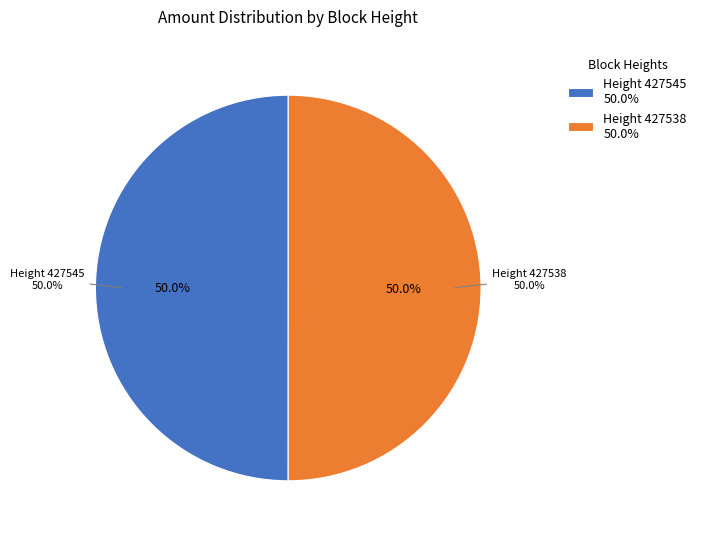

Which category has the biggest portion of the pie?

427538